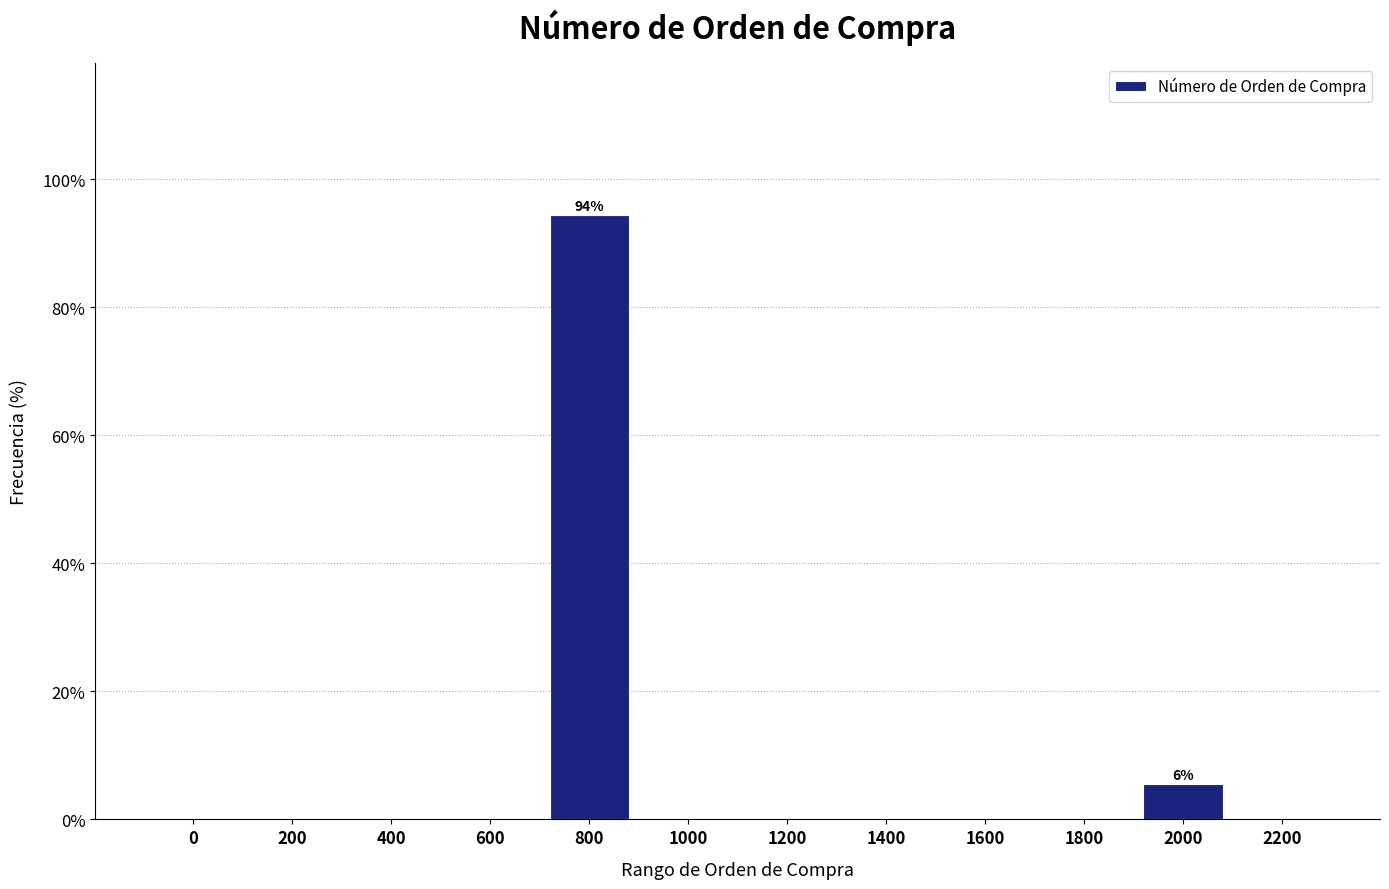

Reading left to right, what are all the values shown in this chart?

0=0.0	200=0.0	400=0.0	600=0.0	800=94.4	1000=0.0	1200=0.0	1400=0.0	1600=0.0	1800=0.0	2000=5.6	2200=0.0